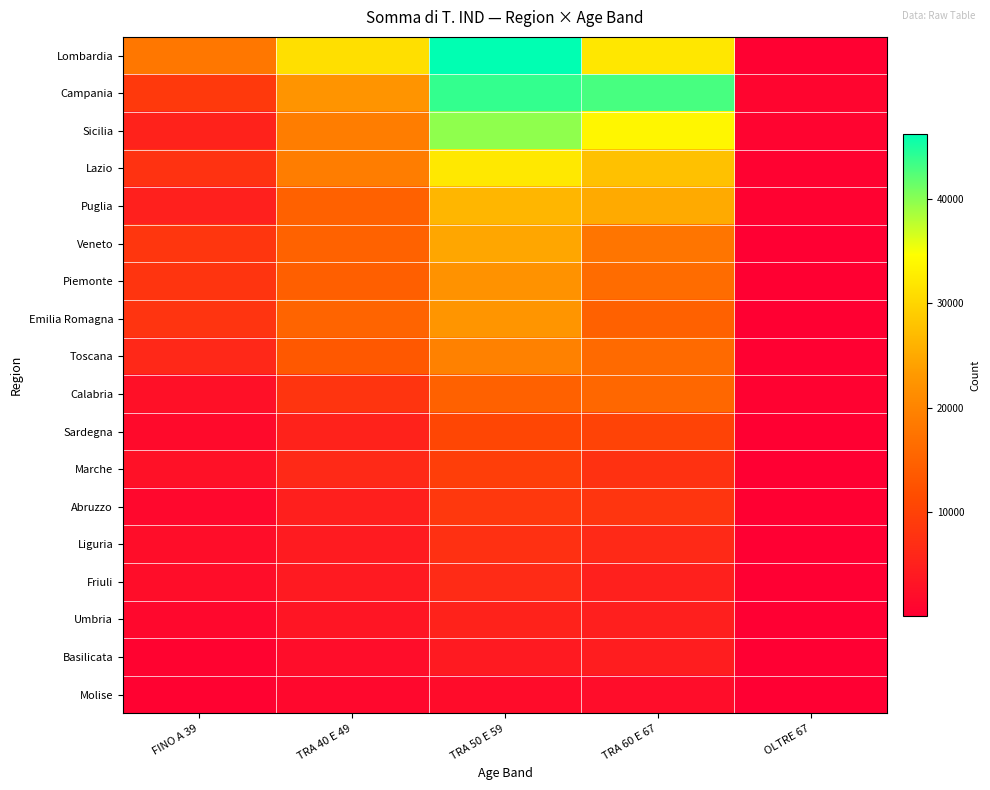

Reading right to left, extract all data points from this chart.

Lombardia: OLTRE 67=247	TRA 60 E 67=32013	TRA 50 E 59=46196	TRA 40 E 49=31053	FINO A 39=18137
Campania: OLTRE 67=947	TRA 60 E 67=42870	TRA 50 E 59=43784	TRA 40 E 49=22418	FINO A 39=8735
Sicilia: OLTRE 67=717	TRA 60 E 67=33657	TRA 50 E 59=39695	TRA 40 E 49=18909	FINO A 39=5306
Lazio: OLTRE 67=532	TRA 60 E 67=27683	TRA 50 E 59=32093	TRA 40 E 49=18944	FINO A 39=7775
Puglia: OLTRE 67=437	TRA 60 E 67=25042	TRA 50 E 59=26449	TRA 40 E 49=14659	FINO A 39=4908
Veneto: OLTRE 67=115	TRA 60 E 67=17884	TRA 50 E 59=24660	TRA 40 E 49=14829	FINO A 39=8287
Piemonte: OLTRE 67=134	TRA 60 E 67=16376	TRA 50 E 59=22064	TRA 40 E 49=14401	FINO A 39=8030
Emilia Romagna: OLTRE 67=170	TRA 60 E 67=14757	TRA 50 E 59=22634	TRA 40 E 49=15109	FINO A 39=7942
Toscana: OLTRE 67=236	TRA 60 E 67=16151	TRA 50 E 59=19641	TRA 40 E 49=13446	FINO A 39=6136
Calabria: OLTRE 67=418	TRA 60 E 67=15675	TRA 50 E 59=14747	TRA 40 E 49=8041	FINO A 39=2597
Sardegna: OLTRE 67=159	TRA 60 E 67=10158	TRA 50 E 59=10604	TRA 40 E 49=5330	FINO A 39=1722
Marche: OLTRE 67=76	TRA 60 E 67=7546	TRA 50 E 59=9498	TRA 40 E 49=6326	FINO A 39=2695
Abruzzo: OLTRE 67=157	TRA 60 E 67=8087	TRA 50 E 59=8545	TRA 40 E 49=4900	FINO A 39=1470
Liguria: OLTRE 67=67	TRA 60 E 67=6280	TRA 50 E 59=7388	TRA 40 E 49=4255	FINO A 39=2169
Friuli: OLTRE 67=36	TRA 60 E 67=5046	TRA 50 E 59=6561	TRA 40 E 49=4038	FINO A 39=2159
Umbria: OLTRE 67=54	TRA 60 E 67=4790	TRA 50 E 59=5333	TRA 40 E 49=3324	FINO A 39=1421
Basilicata: OLTRE 67=87	TRA 60 E 67=4527	TRA 50 E 59=4166	TRA 40 E 49=2080	FINO A 39=635
Molise: OLTRE 67=36	TRA 60 E 67=2058	TRA 50 E 59=2018	TRA 40 E 49=1318	FINO A 39=397